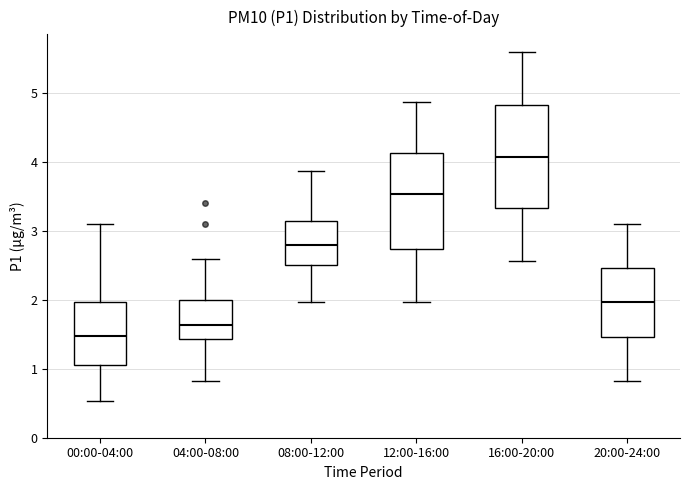

Which box is the tallest, from its lower edge to its upper edge?

16:00-20:00